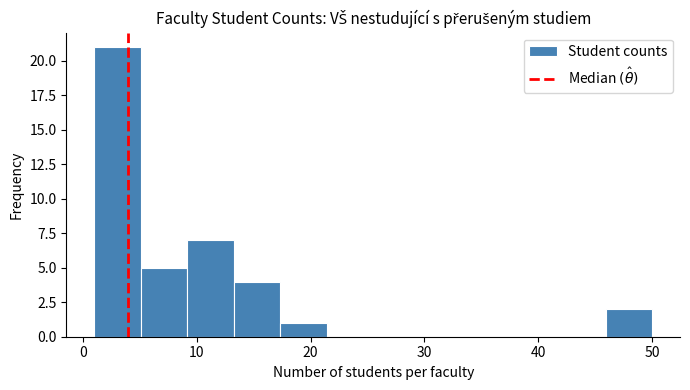

How tall is the bar that spans 13 to 17 on the x-axis? Neither the bar edges nor the heights are printed on the chart, so give them approximately, as read against the axes.

4